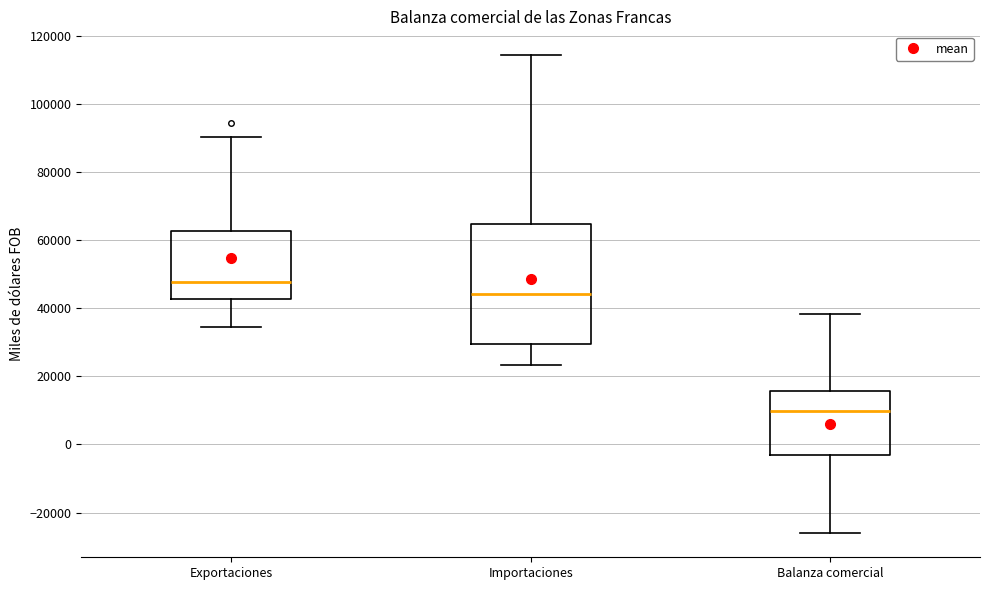

Reading left to right, read every box against the y-axis: the position of its median line, the range the box covers, and the ends of its whiskers. The values are not printed on the chart, so give them approximately, as read against the axis.

Exportaciones: median 48000, box 42000 to 62000, whiskers 34000 to 90000
Importaciones: median 44000, box 30000 to 64000, whiskers 24000 to 114000
Balanza comercial: median 10000, box -4000 to 16000, whiskers -26000 to 38000